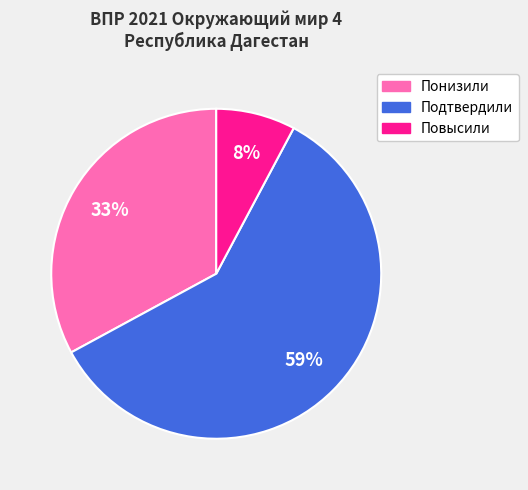

Approximately how many times larger is the value at Повысили compared to Понизили?

0.2